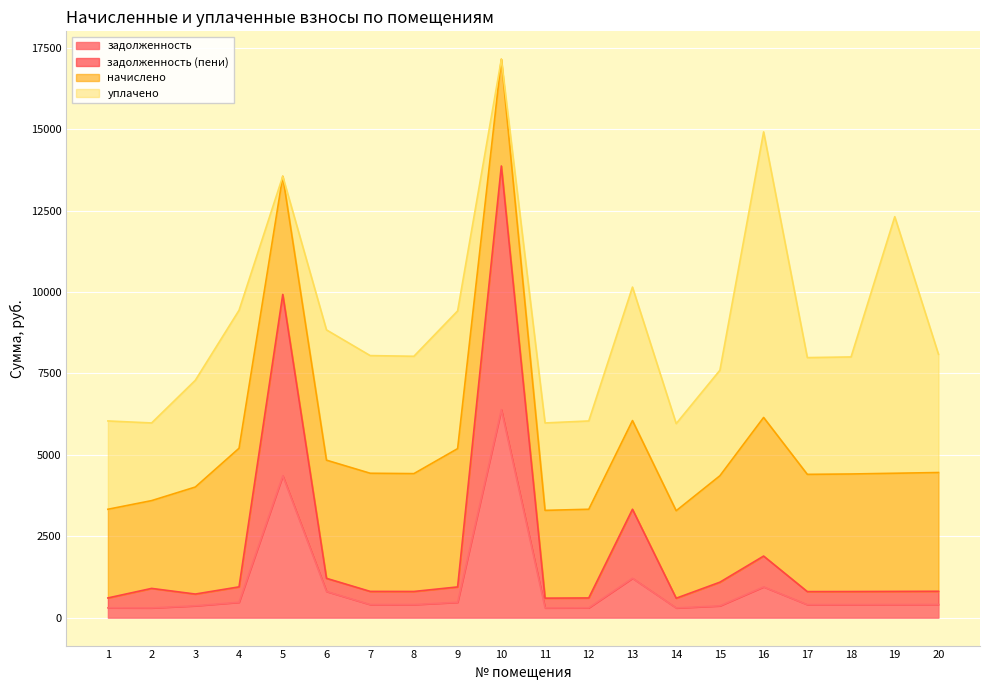

At which category is the sum across all series the highest?

10